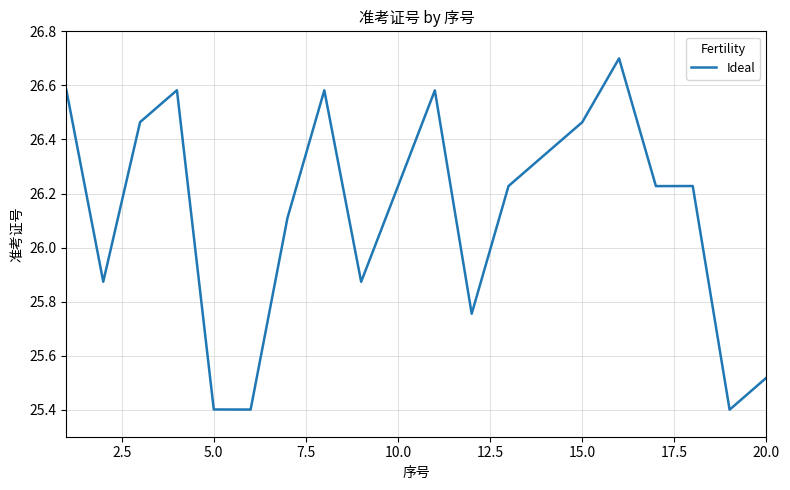

What is the smallest value displayed?

25.4